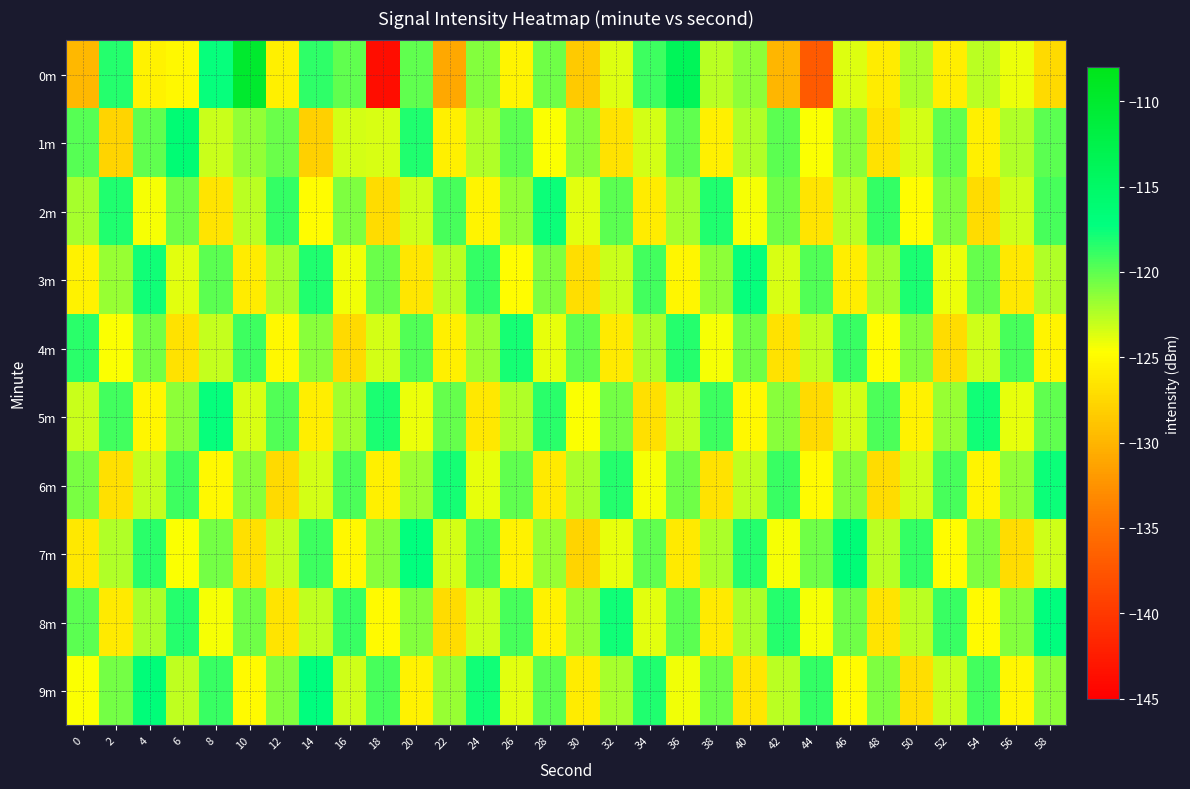

Reading right to left, extract all data points from this chart.

0m: 58=-127.3	56=-124.1	54=-122.7	52=-125.9	50=-122.3	48=-126.0	46=-123.7	44=-137.1	42=-129.9	40=-121.3	38=-122.6	36=-113.9	34=-119.1	32=-123.6	30=-128.5	28=-120.5	26=-125.5	24=-121.1	22=-130.9	20=-120.0	18=-143.8	16=-120.1	14=-118.6	12=-125.6	10=-109.9	8=-117.5	6=-125.2	4=-125.5	2=-118.3	0=-129.8
1m: 58=-119.9	56=-122.3	54=-125.7	52=-120.1	50=-123.5	48=-126.8	46=-121.2	44=-124.6	42=-119.9	40=-122.3	38=-125.7	36=-120.1	34=-123.5	32=-126.8	30=-121.2	28=-124.6	26=-119.9	24=-122.3	22=-125.7	20=-118.2	18=-123.5	16=-123.5	14=-128.0	12=-120.4	10=-121.5	8=-123.1	6=-116.3	4=-120.1	2=-127.8	0=-119.7
2m: 58=-119.3	56=-123.2	54=-127.1	52=-121.0	50=-124.9	48=-118.8	46=-122.7	44=-126.6	42=-120.4	40=-124.3	38=-118.2	36=-122.1	34=-126.0	32=-119.9	30=-123.8	28=-117.7	26=-121.6	24=-125.4	22=-119.3	20=-123.2	18=-127.1	16=-121.0	14=-124.9	12=-118.8	10=-122.7	8=-126.6	6=-120.4	4=-124.3	2=-118.2	0=-122.1
3m: 58=-122.4	56=-126.3	54=-120.2	52=-124.1	50=-118.0	48=-121.9	46=-125.8	44=-119.7	42=-123.6	40=-117.5	38=-121.4	36=-125.3	34=-119.2	32=-123.1	30=-127.0	28=-120.9	26=-124.8	24=-118.7	22=-122.6	20=-126.5	18=-120.4	16=-124.3	14=-118.2	12=-122.1	10=-126.0	8=-119.9	6=-123.8	4=-117.7	2=-121.6	0=-125.5
4m: 58=-125.5	56=-119.3	54=-123.2	52=-127.1	50=-121.0	48=-124.9	46=-118.9	44=-122.8	42=-126.7	40=-120.6	38=-124.5	36=-118.3	34=-122.2	32=-126.1	30=-120.0	28=-123.9	26=-117.9	24=-121.8	22=-125.7	20=-119.6	18=-123.5	16=-127.3	14=-121.2	12=-125.1	10=-119.0	8=-122.9	6=-126.8	4=-120.7	2=-124.6	0=-118.4
5m: 58=-120.0	56=-123.9	54=-117.8	52=-121.7	50=-125.6	48=-119.5	46=-123.4	44=-127.3	42=-121.2	40=-125.1	38=-119.0	36=-122.9	34=-126.8	32=-120.7	30=-124.6	28=-118.5	26=-122.4	24=-126.3	22=-120.2	20=-124.1	18=-118.0	16=-121.9	14=-125.8	12=-119.7	10=-123.6	8=-117.5	6=-121.4	4=-125.3	2=-119.2	0=-123.1
6m: 58=-117.7	56=-121.5	54=-125.5	52=-119.3	50=-123.2	48=-127.2	46=-121.0	44=-125.0	42=-118.8	40=-122.8	38=-126.7	36=-120.5	34=-124.5	32=-118.3	30=-122.2	28=-126.2	26=-120.0	24=-124.0	22=-117.8	20=-121.8	18=-125.7	16=-119.5	14=-123.5	12=-127.3	10=-121.2	8=-125.2	6=-119.0	4=-123.0	2=-126.8	0=-120.8
7m: 58=-123.2	56=-127.1	54=-121.0	52=-124.9	50=-118.8	48=-122.7	46=-116.6	44=-120.5	42=-124.4	40=-118.3	38=-122.2	36=-126.1	34=-120.0	32=-123.9	30=-127.8	28=-121.7	26=-125.6	24=-119.5	22=-123.4	20=-117.3	18=-121.2	16=-125.1	14=-119.0	12=-122.9	10=-126.8	8=-120.7	6=-124.6	4=-118.5	2=-122.4	0=-126.3
8m: 58=-117.2	56=-121.1	54=-125.0	52=-118.8	50=-122.7	48=-126.6	46=-120.5	44=-124.4	42=-118.3	40=-122.2	38=-126.1	36=-120.0	34=-123.8	32=-117.7	30=-121.6	28=-125.5	26=-119.4	24=-123.3	22=-127.2	20=-121.1	18=-125.0	16=-118.9	14=-122.8	12=-126.6	10=-120.5	8=-124.4	6=-118.3	4=-122.2	2=-126.1	0=-120.0
9m: 58=-121.4	56=-125.3	54=-119.2	52=-123.1	50=-127.0	48=-120.9	46=-124.8	44=-118.7	42=-122.6	40=-126.5	38=-120.4	36=-124.3	34=-118.2	32=-122.1	30=-126.0	28=-119.9	26=-123.8	24=-117.7	22=-121.6	20=-125.5	18=-119.4	16=-123.3	14=-117.2	12=-121.1	10=-125.0	8=-118.9	6=-122.8	4=-116.7	2=-120.6	0=-124.5